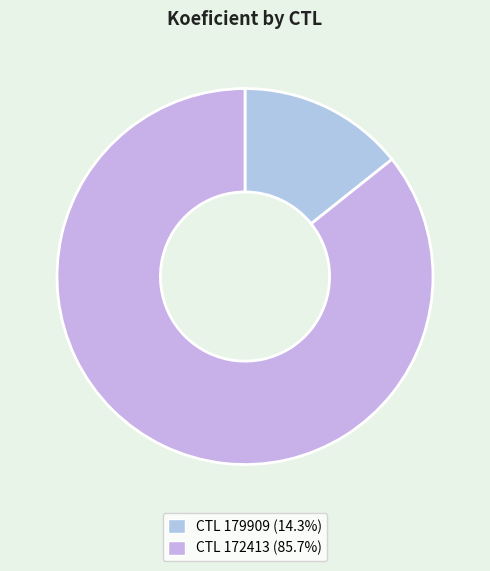

Count the number of slices in the pie.

2